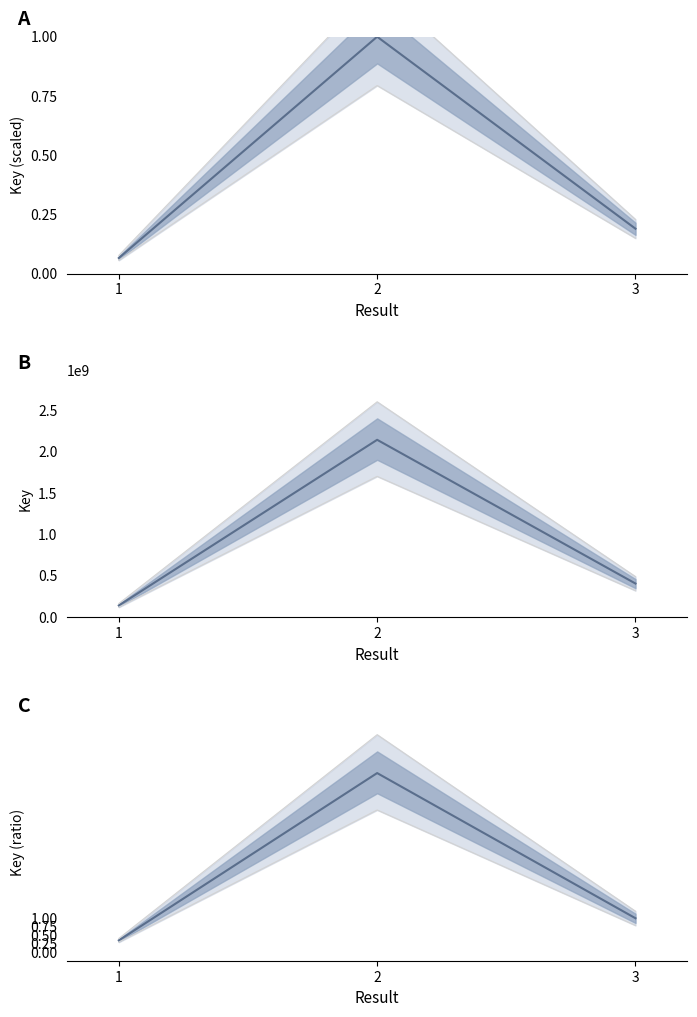

Reading left to right, what are all the values shown in this chart?

Key (normalized): 0.1	1.0	0.2
Key: 141393520.0	2141181210.0	406126664.0
Key (ratio to max): 0.3	5.3	1.0